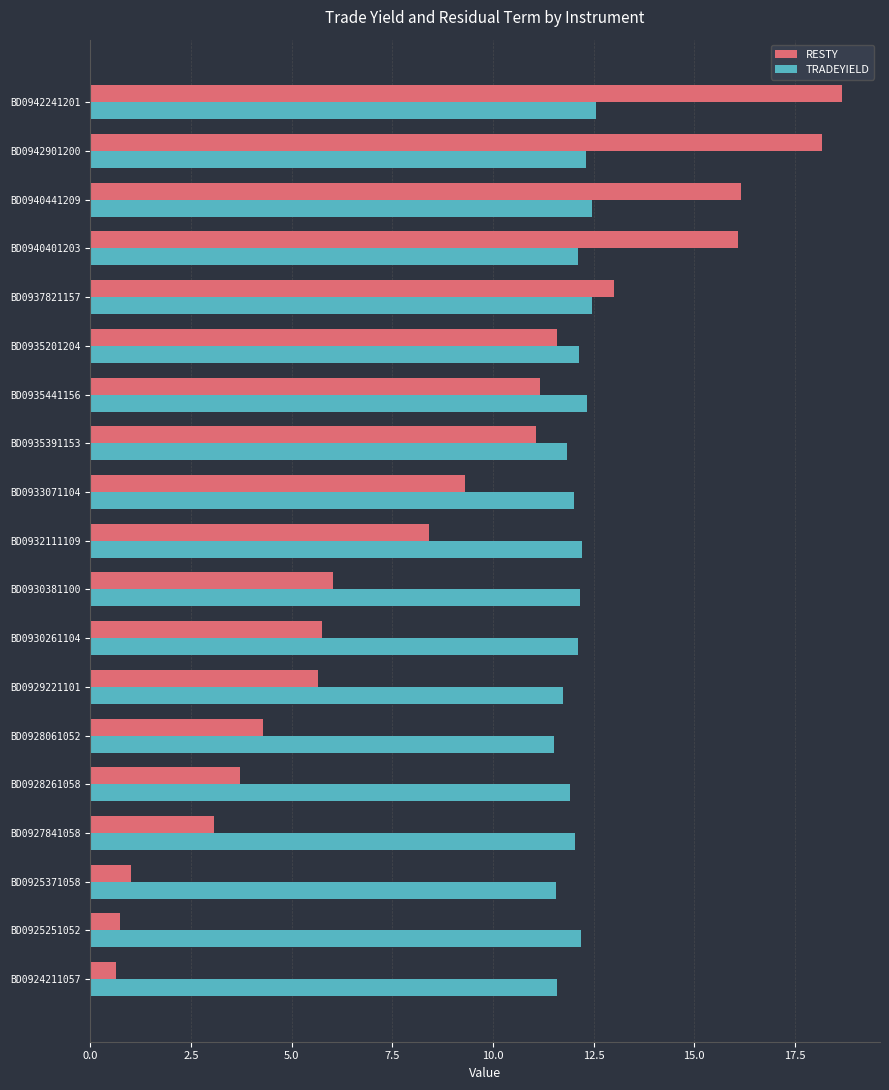

At which category is the sum across all series the highest?

BD0942241201